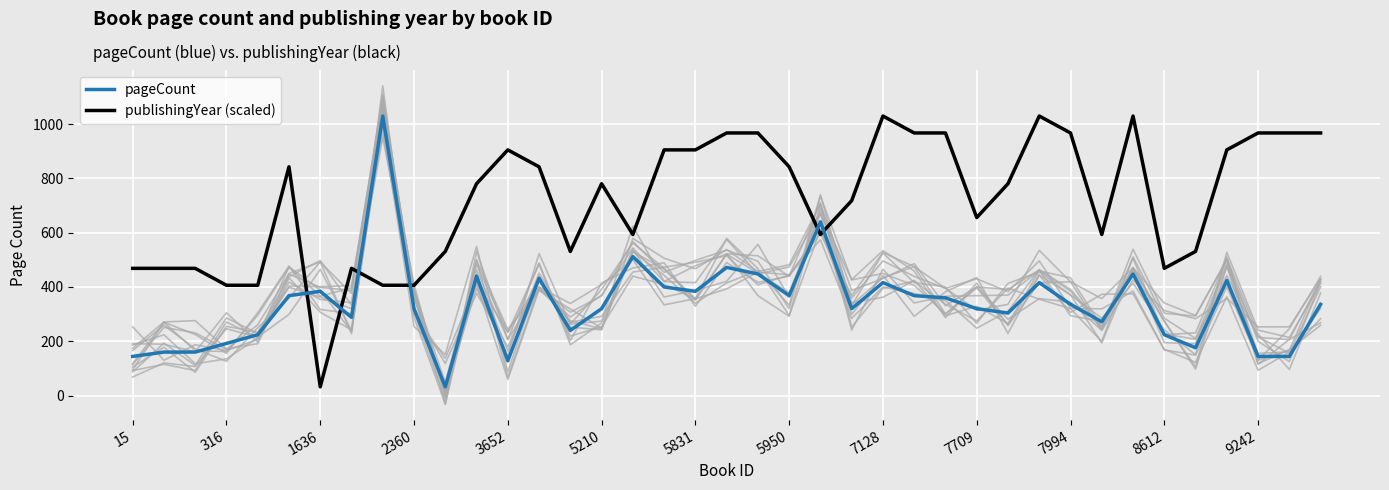

Which series has the largest range (max minus min)?

publishingYear